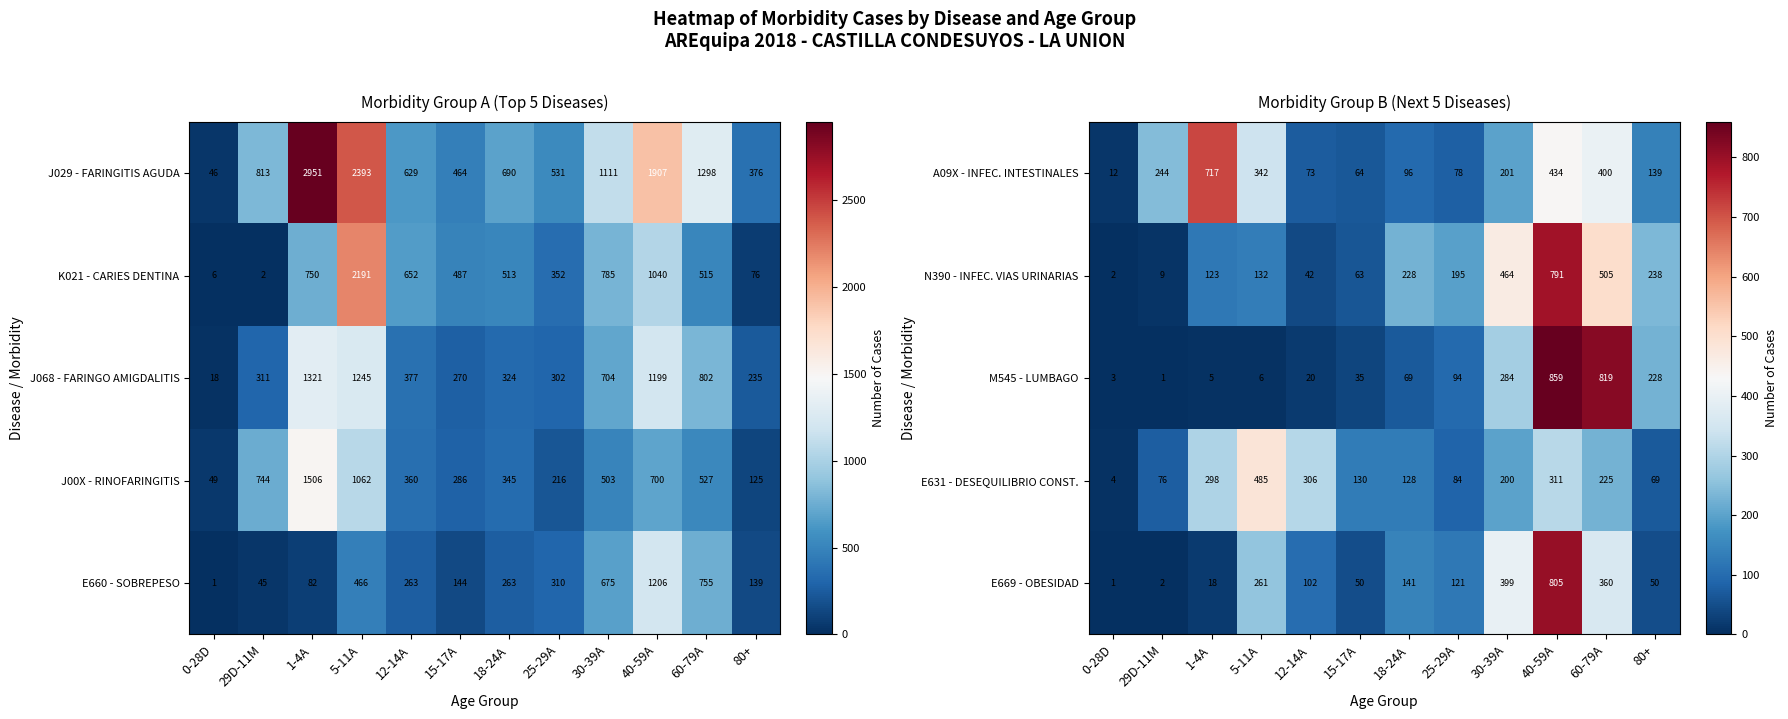

What is the maximum value for N390 - INFEC. VIAS URINARIAS?

791